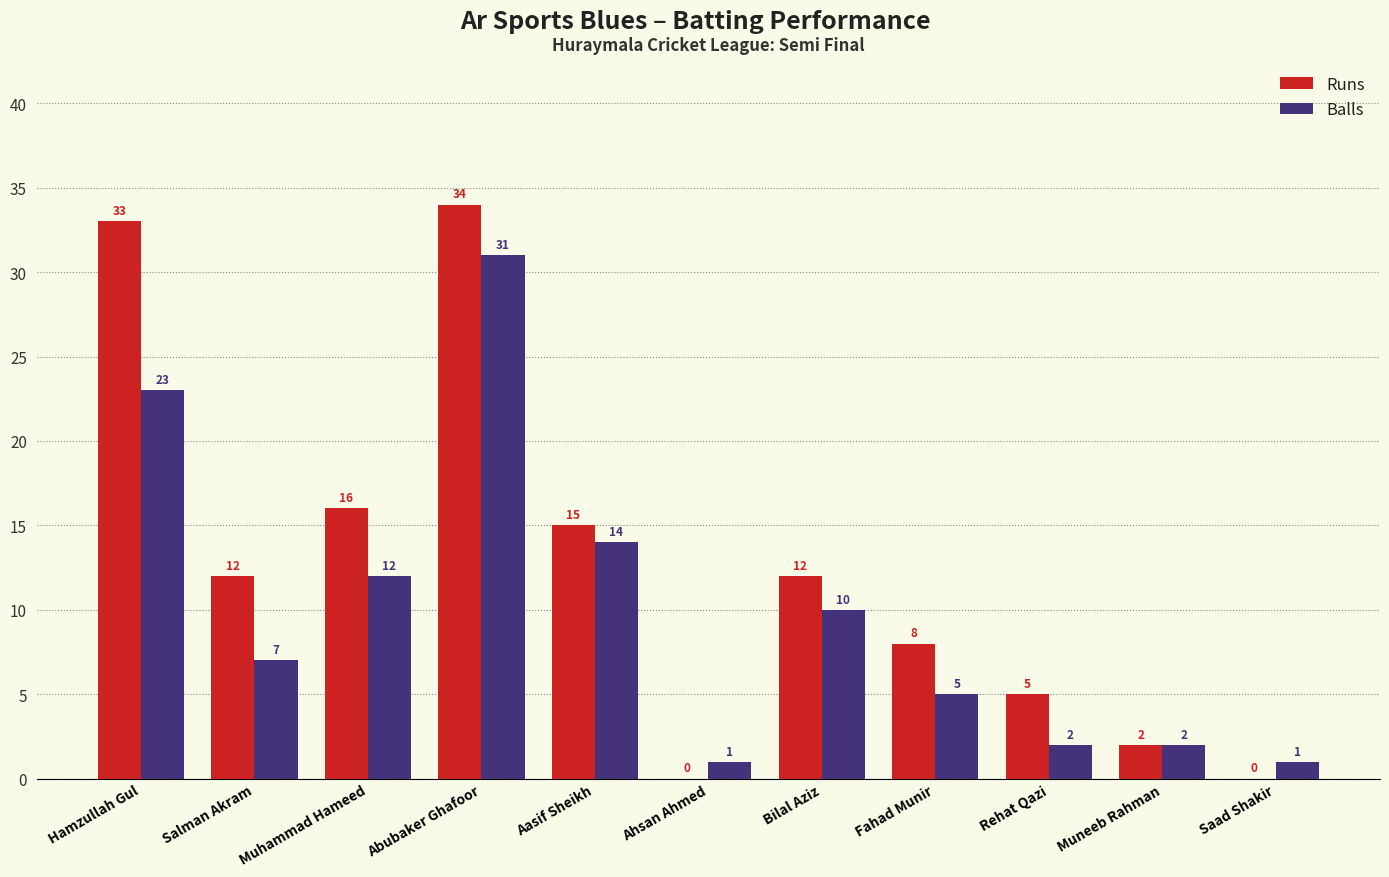

The value of Runs at Salman Akram is 12. True or false?

True